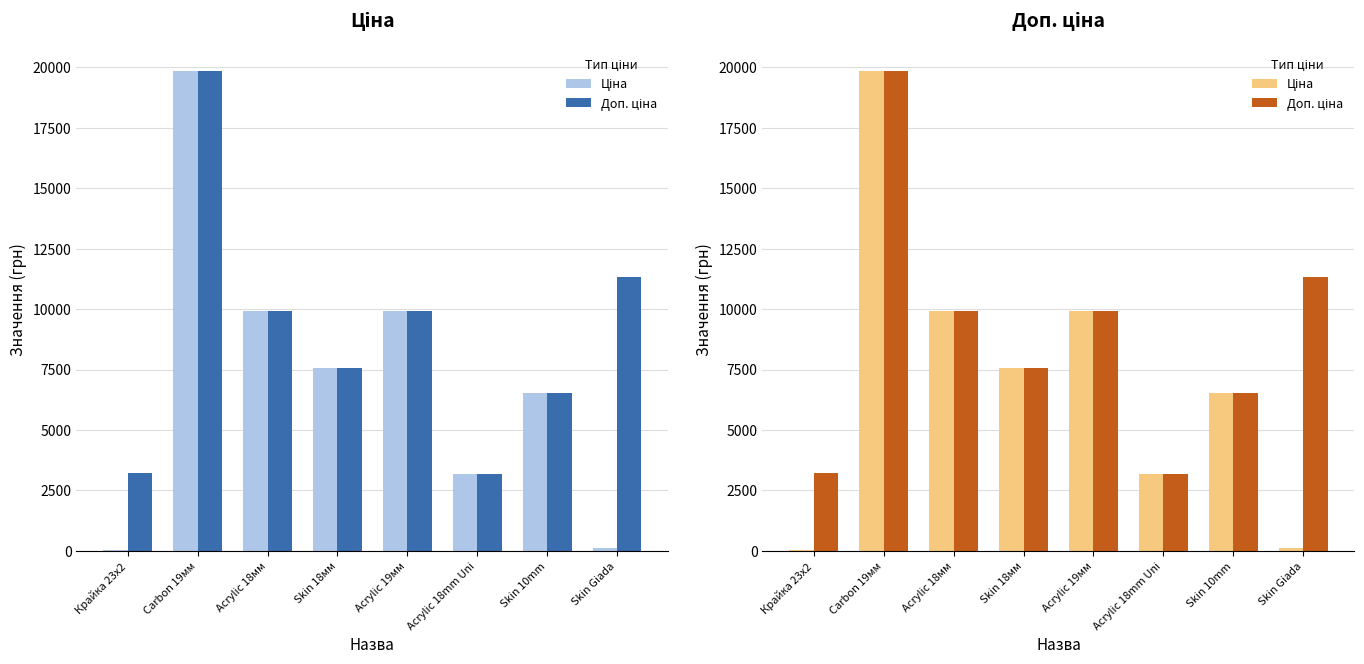

What is the sum of the Ціна values at Acrylic 18мм and Acrylic 18mm Uni?

13066.9